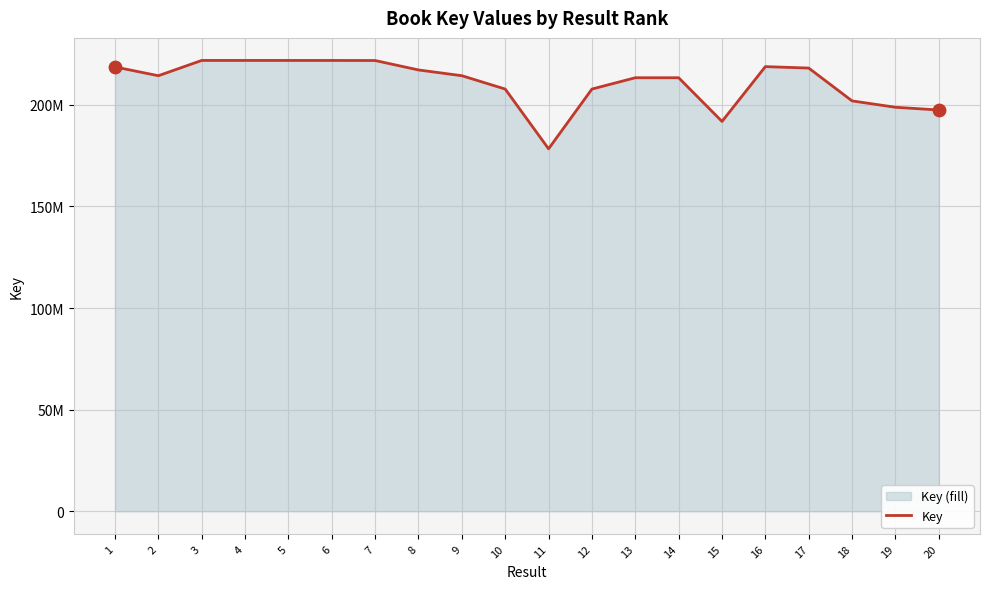

What is the change in value from 10 to 19?

-8955981